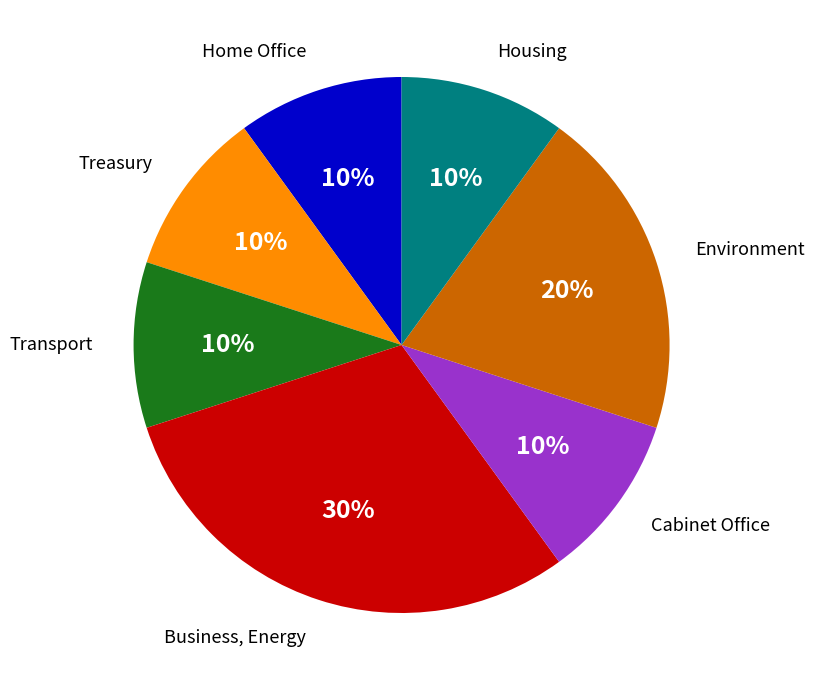

How many segments does this pie chart have?

7